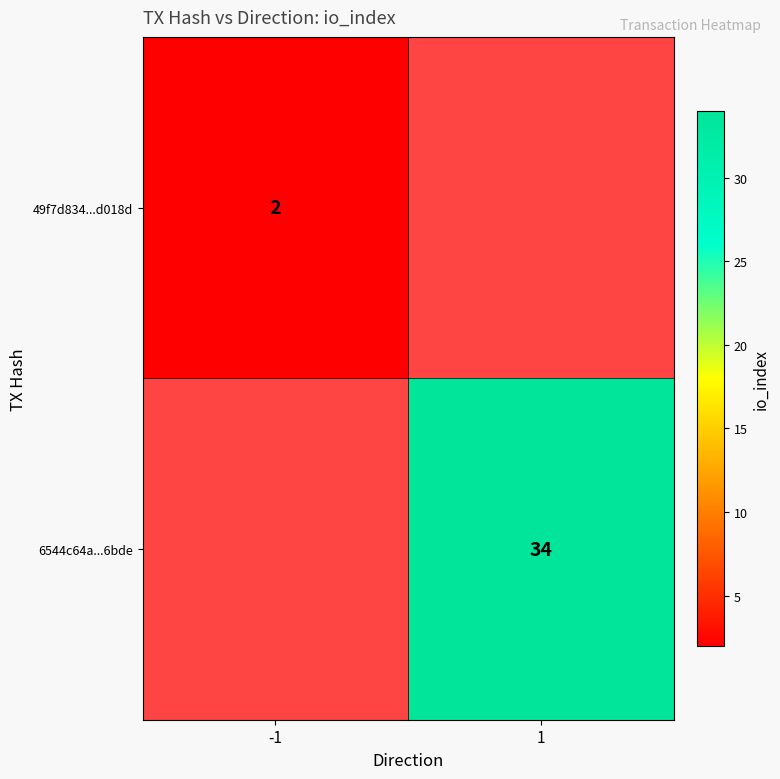

The 6544c64a...6bde series shows 24 at 1. True or false?

False